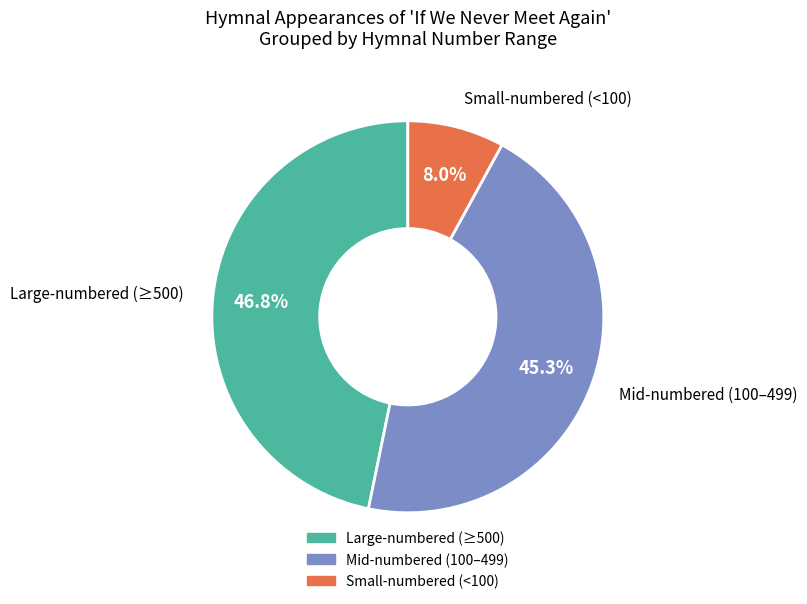

Is there any slice that represents more than half of the pie?

No